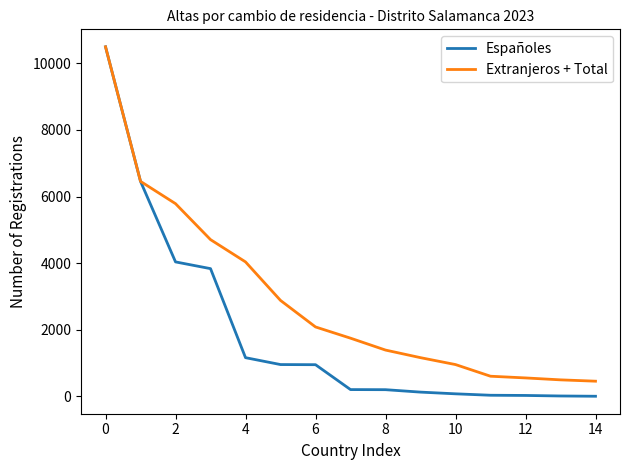

Which series has the largest range (max minus min)?

Españoles